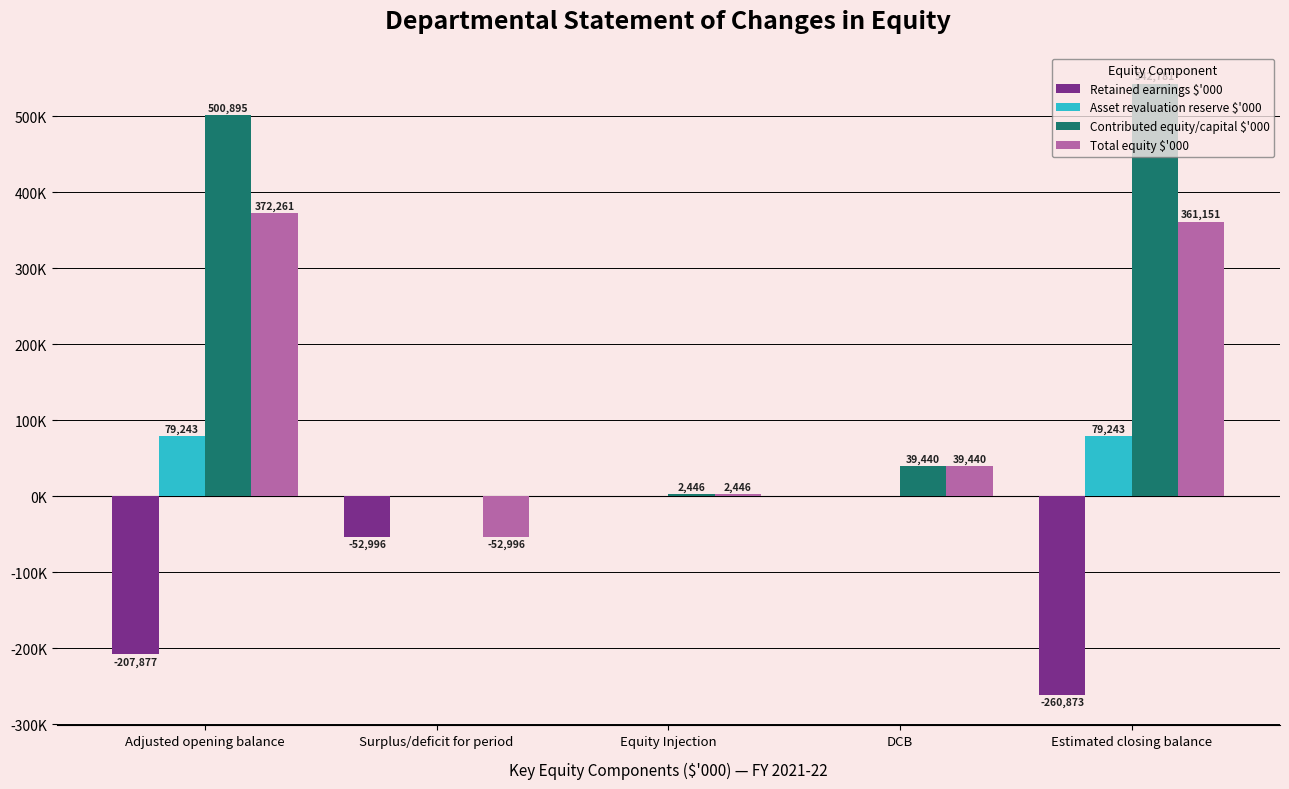

Reading right to left, extract all data points from this chart.

Retained earnings $'000: Estimated closing balance=-260873	DCB=0	Equity Injection=0	Surplus/deficit for period=-52996	Adjusted opening balance=-207877
Asset revaluation reserve $'000: Estimated closing balance=79243	DCB=0	Equity Injection=0	Surplus/deficit for period=0	Adjusted opening balance=79243
Contributed equity/capital $'000: Estimated closing balance=542781	DCB=39440	Equity Injection=2446	Surplus/deficit for period=0	Adjusted opening balance=500895
Total equity $'000: Estimated closing balance=361151	DCB=39440	Equity Injection=2446	Surplus/deficit for period=-52996	Adjusted opening balance=372261